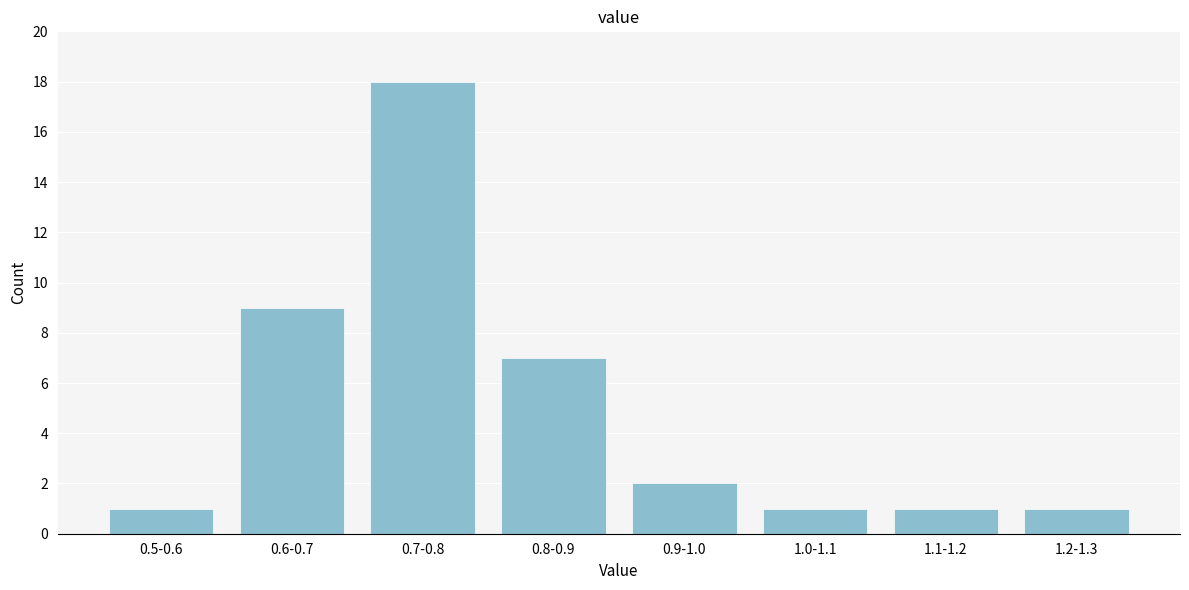

Reading left to right, what are all the values shown in this chart?

0.5-0.6=1	0.6-0.7=9	0.7-0.8=18	0.8-0.9=7	0.9-1.0=2	1.0-1.1=1	1.1-1.2=1	1.2-1.3=1